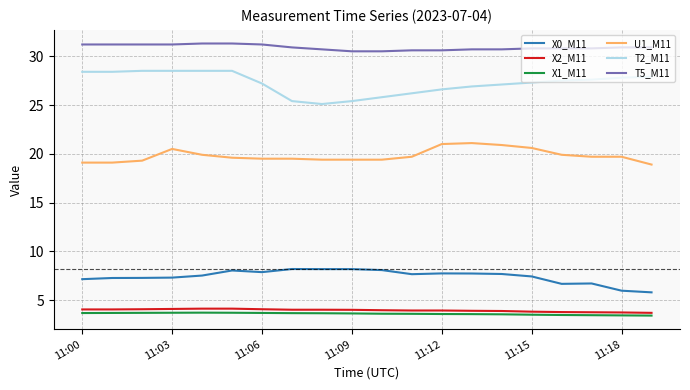

What is the minimum value for X2_M11?

3.7